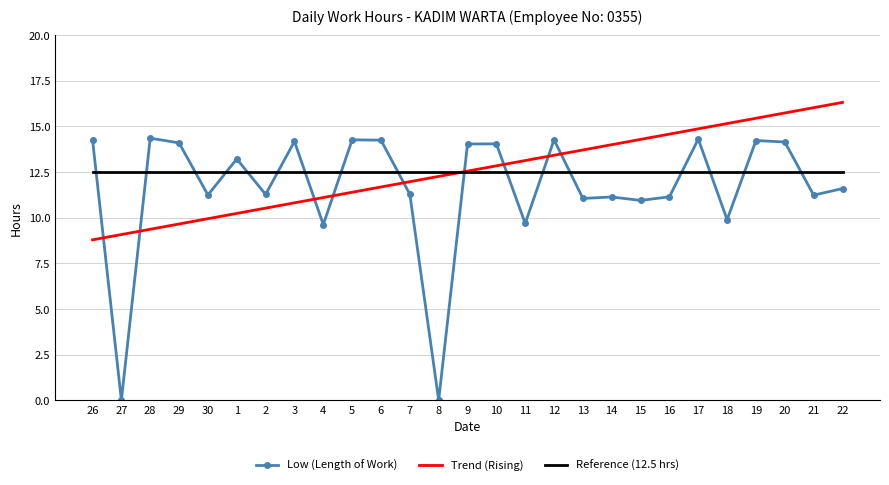

True or false: Reference (12.5 hrs) has a value of 3.5 at 20.

False